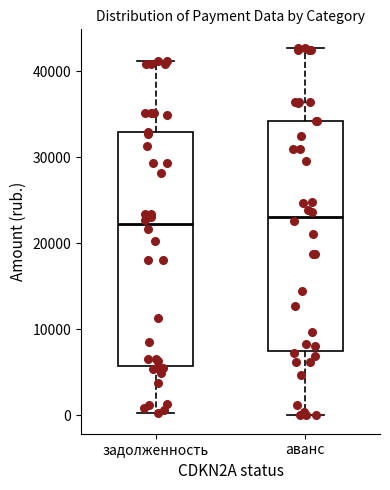

Where does the upper whisker of the box for задолженность end on the y-axis? The values are not printed on the chart, so give them approximately, as read against the axis.

41000